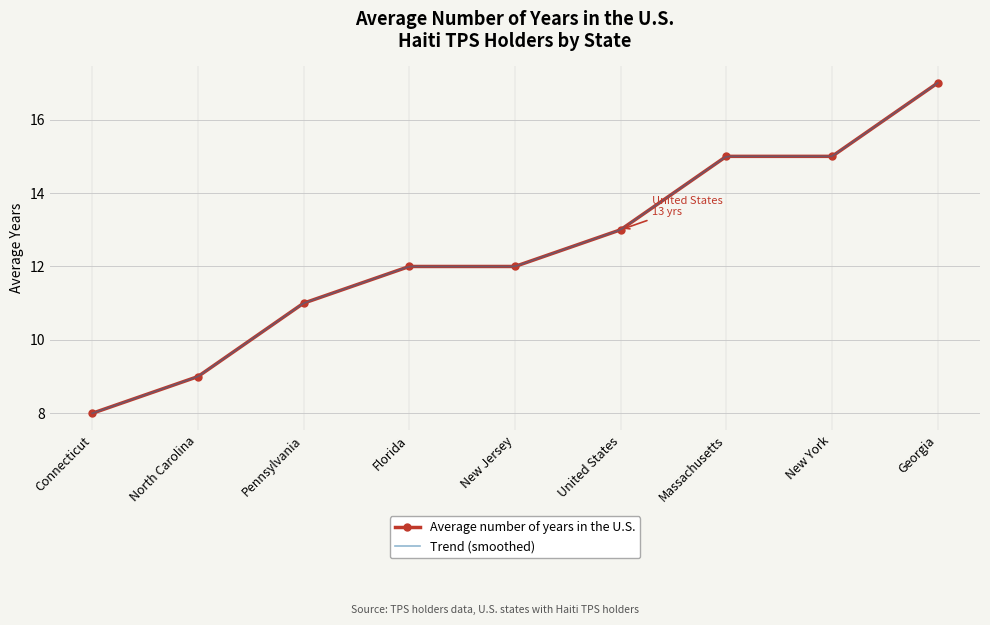

What is the greatest value displayed?

17